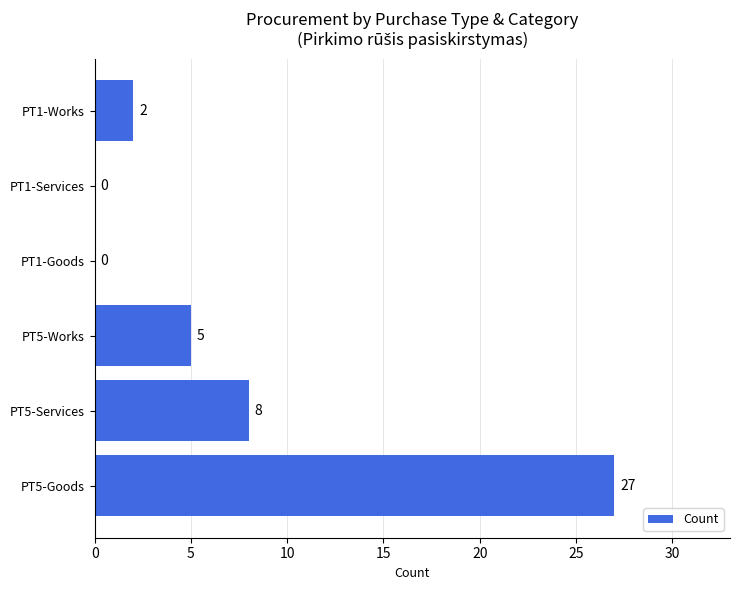

Reading top to bottom, extract all data points from this chart.

PT1-Works=2	PT1-Services=0	PT1-Goods=0	PT5-Works=5	PT5-Services=8	PT5-Goods=27